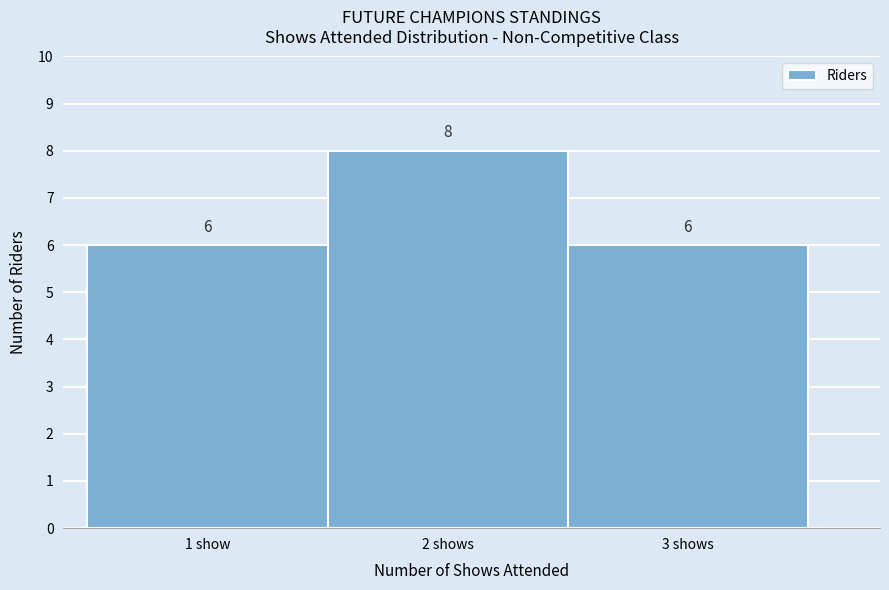

Reading right to left, transcribe all the data shown in this chart.

3 shows=6	2 shows=8	1 show=6